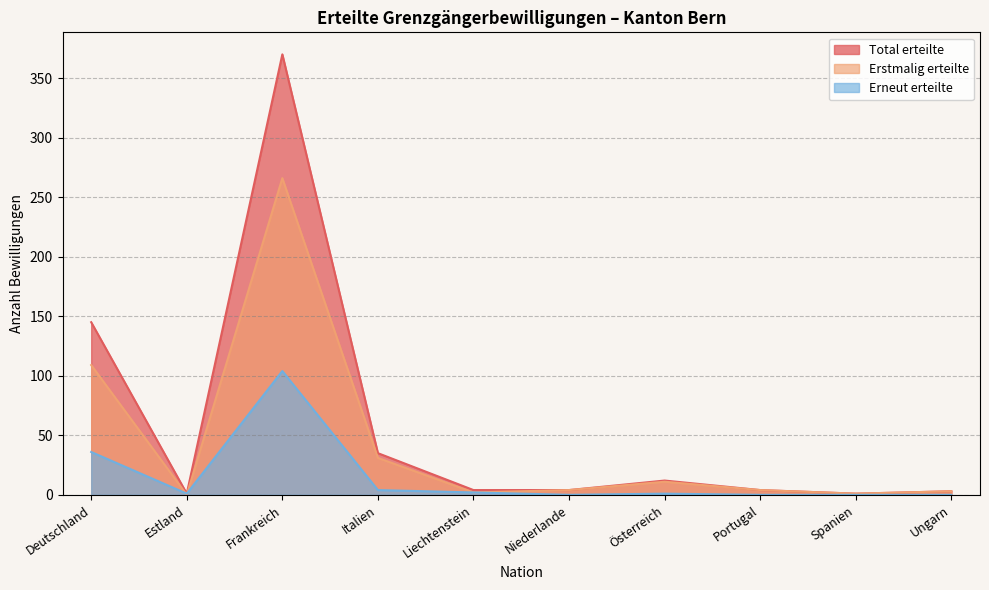

How many distinct data groups are displayed?

3